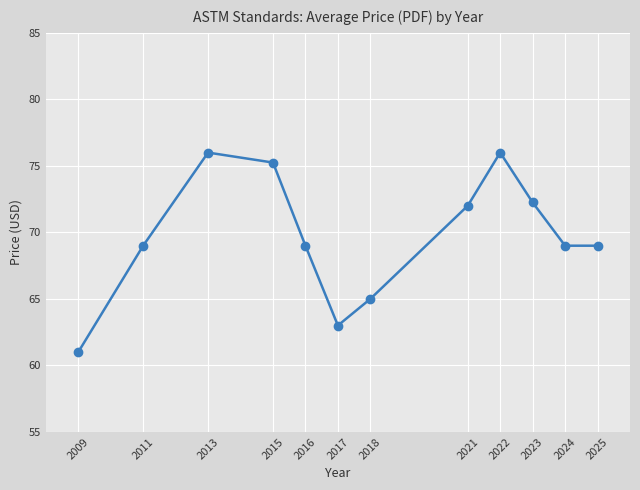

What is the ratio of the value at 2017 to the value at 2009?

1.0